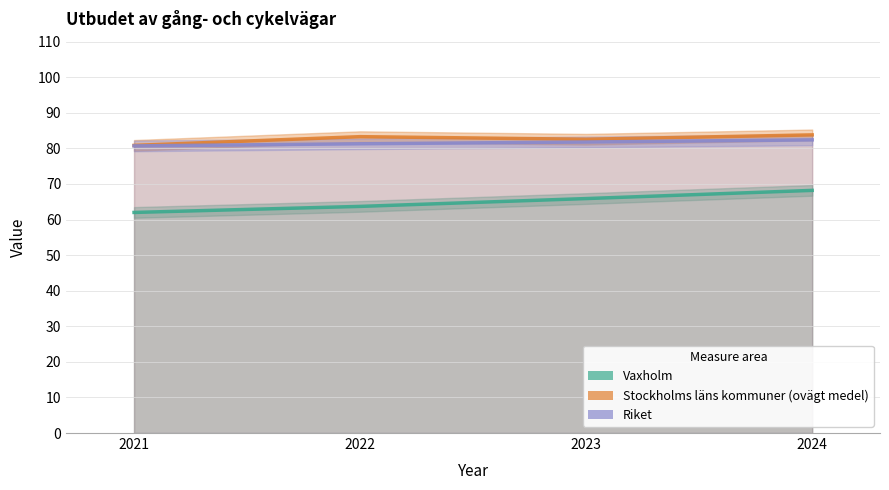

Where does the Vaxholm series first go above 65?

2023